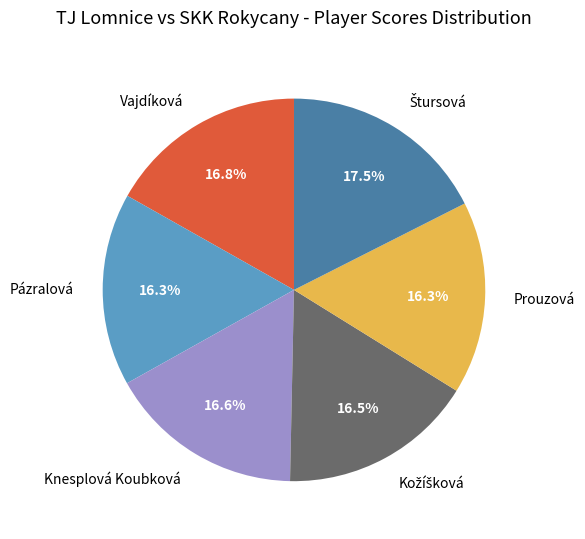

Combined, what portion of the pie is Pázralová and Prouzová?

32.6%